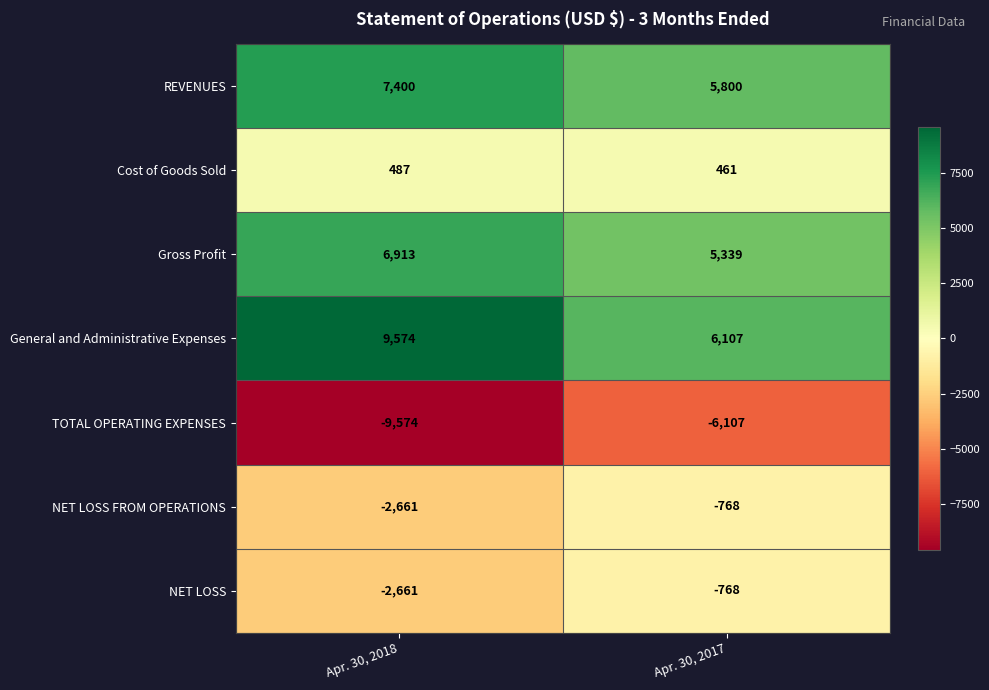

Which label corresponds to the smallest value in the chart?

Apr. 30, 2018